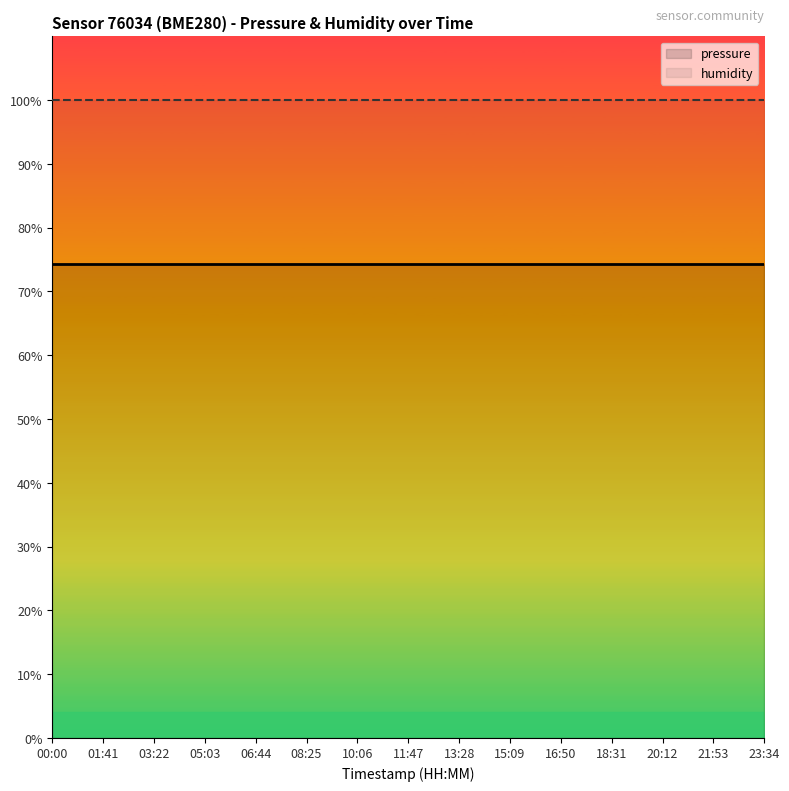

What is the sum of the pressure values at 05:03 and 15:09?

148.6